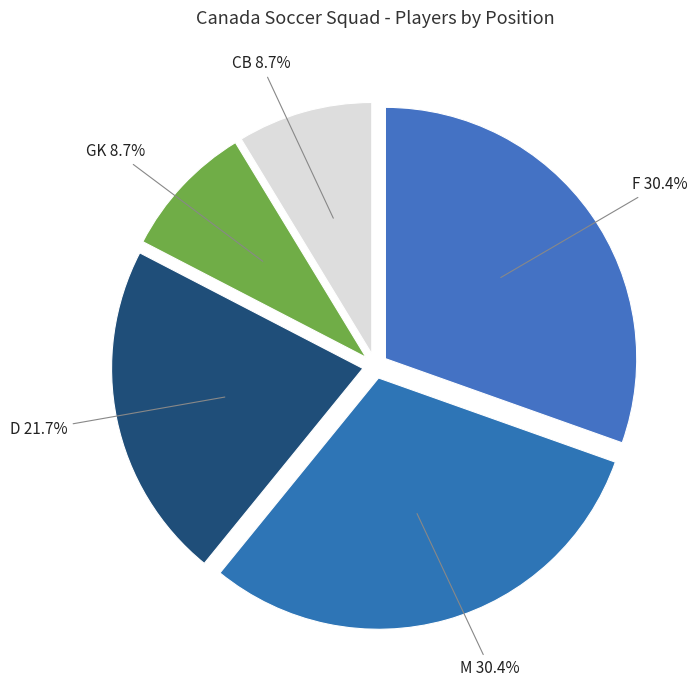

To the nearest percent, what is the difference between the M and D slice percentages?

9%